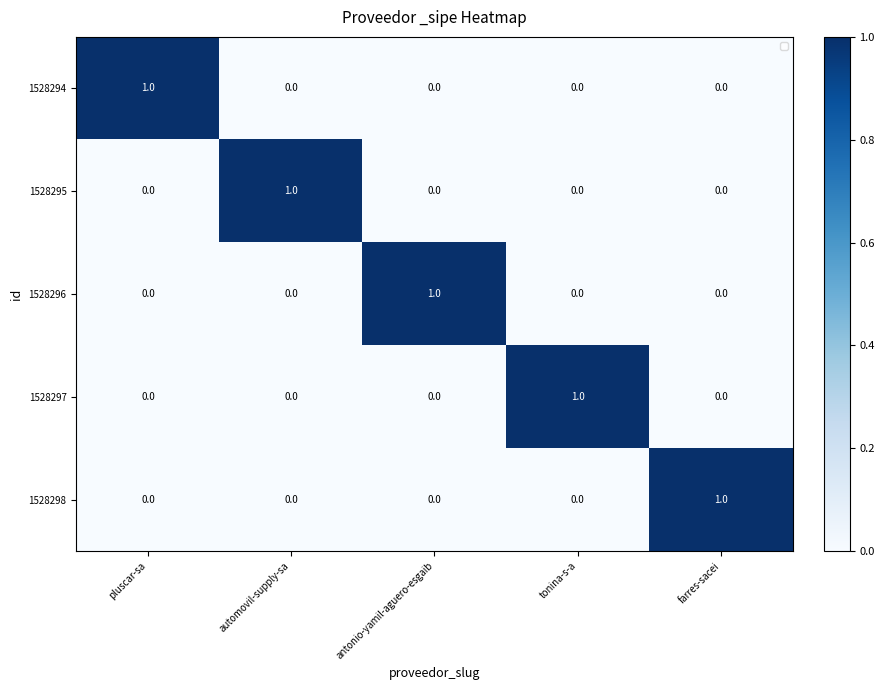

Is it true that 1528297 equals 0 at farres-sacei?

True